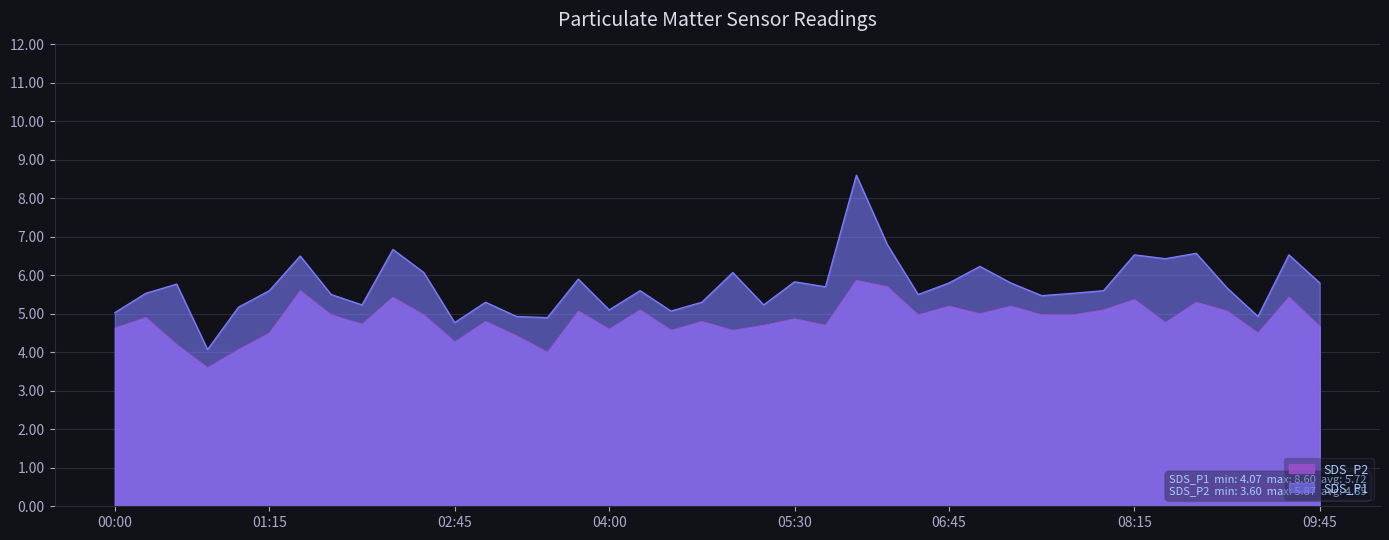

True or false: SDS_P2 and SDS_P1 cross at least once.

False